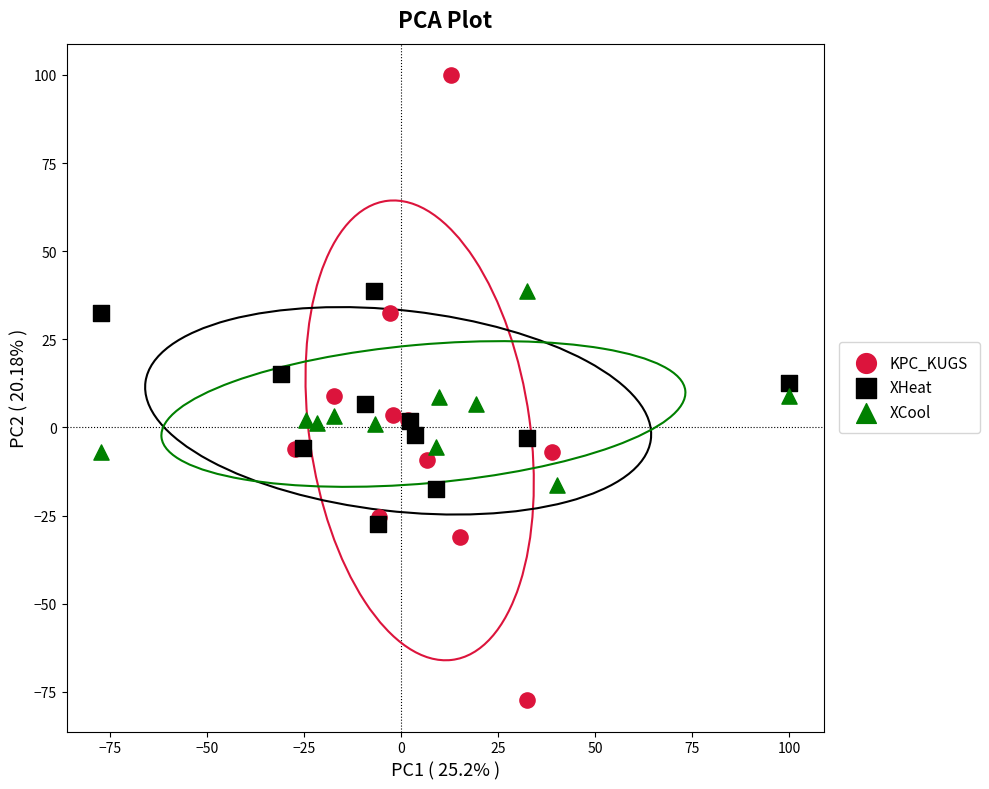

Which series reaches the minimum Y coordinate?

KPC_KUGS